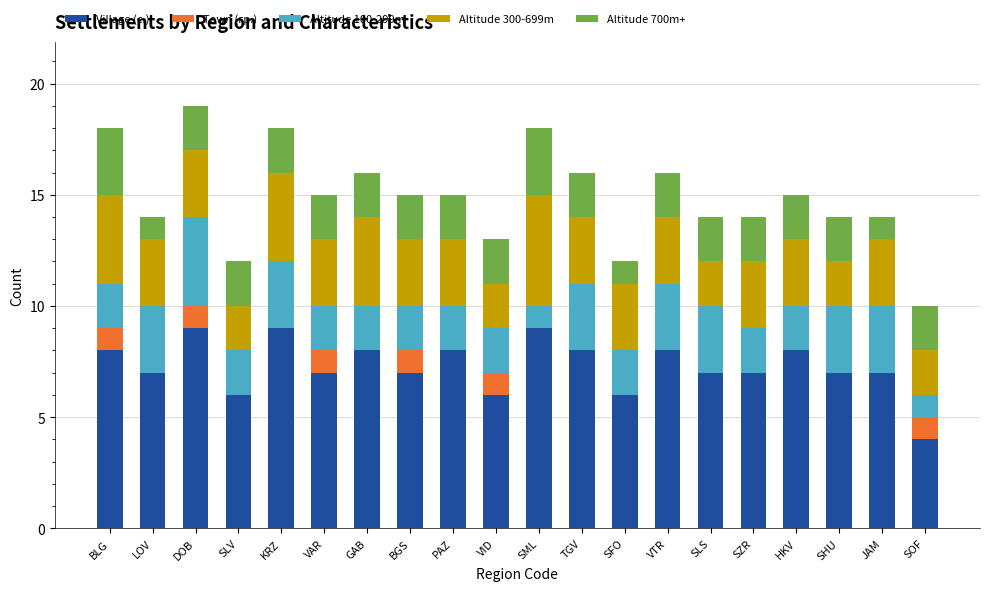

At which category is the sum across all series the highest?

DOB